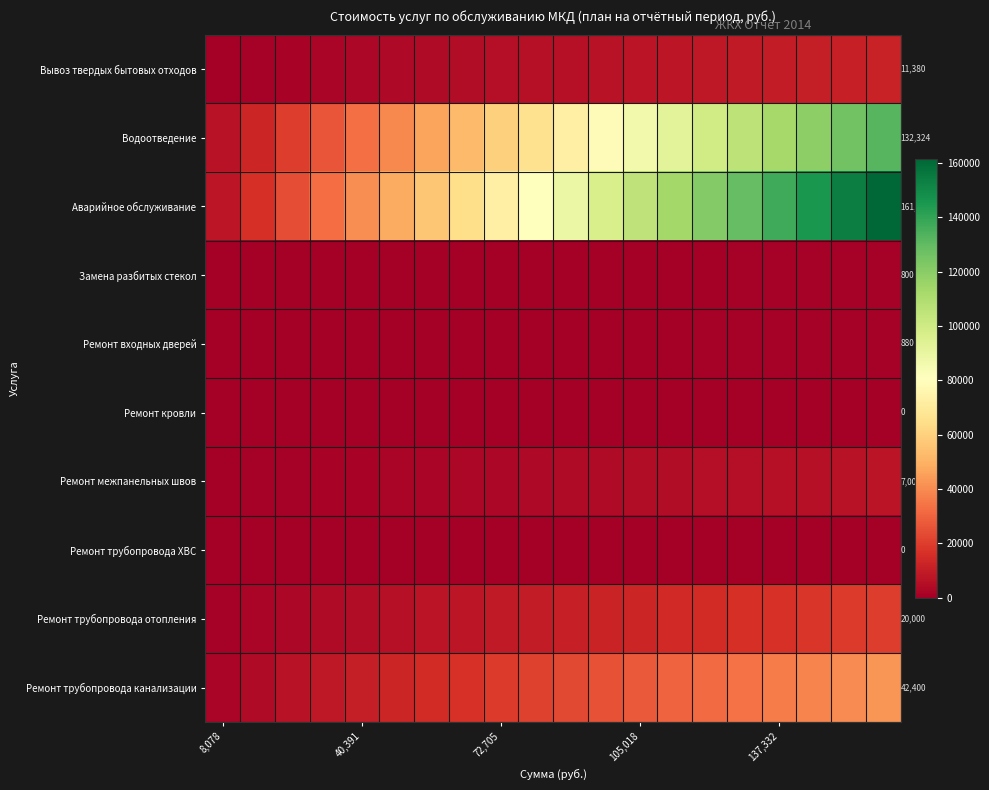

Rank the series at 40,391 from lowest to highest value.

Ремонт кровли, Ремонт трубопровода ХВС, Замена разбитых стекол, Ремонт входных дверей, Ремонт межпанельных швов, Вывоз твердых бытовых отходов, Ремонт трубопровода отопления, Ремонт трубопровода канализации, Водоотведение, Аварийное обслуживание